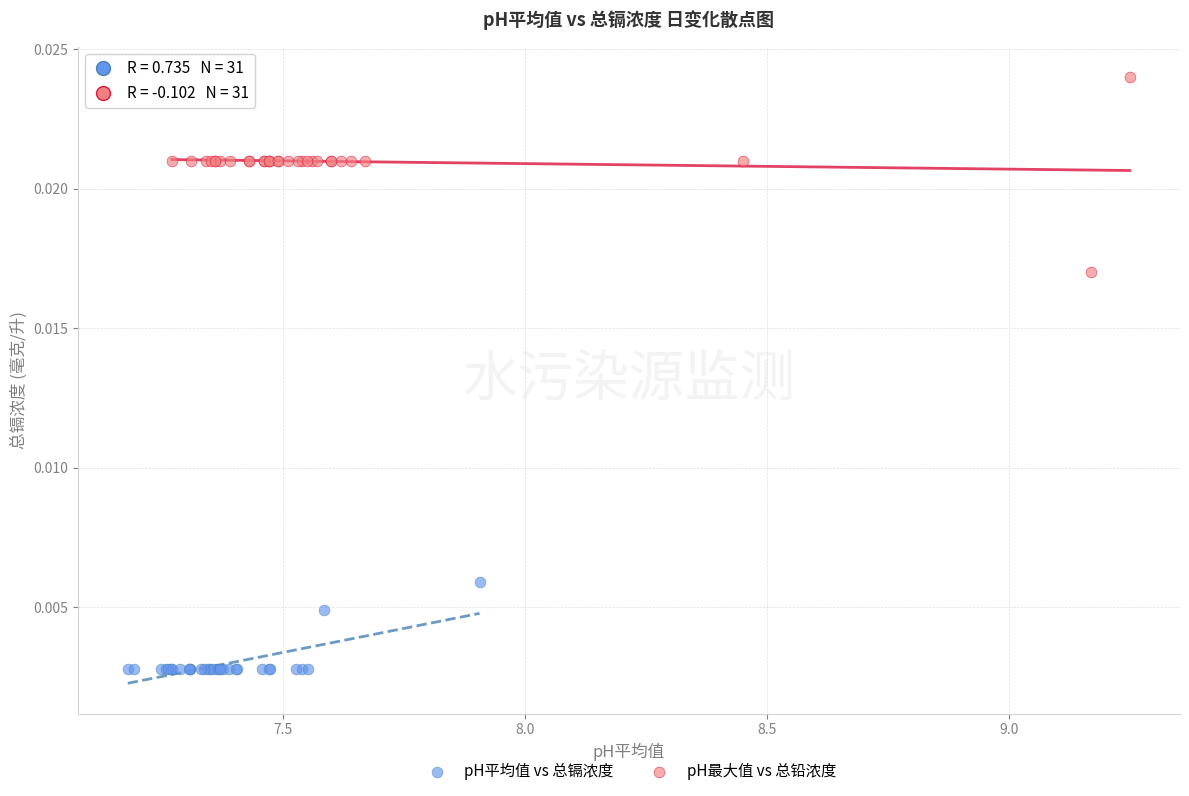

Which series contains the lowest Y value?

pH平均值 vs 总镉浓度